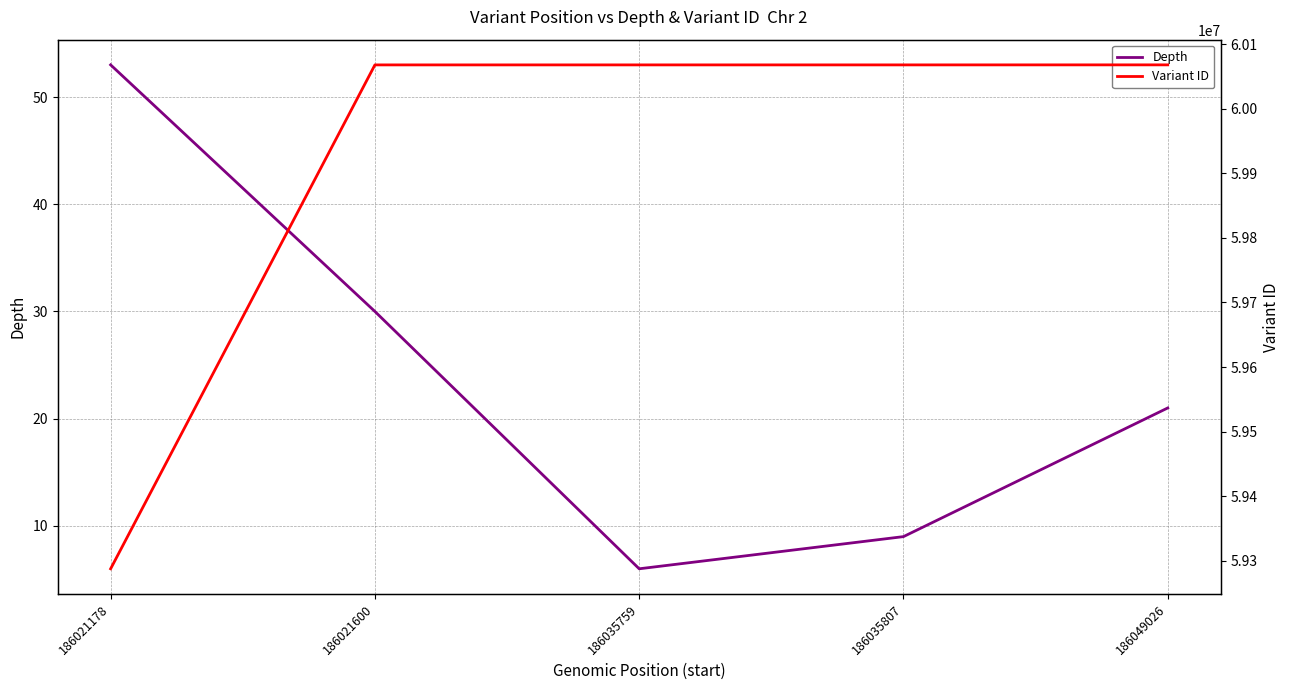

Reading left to right, what are all the values shown in this chart?

Depth: 186021178=53	186021600=30	186035759=6	186035807=9	186049026=21
Variant ID: 186021178=59287722	186021600=60067685	186035759=60067700	186035807=60067702	186049026=60067751